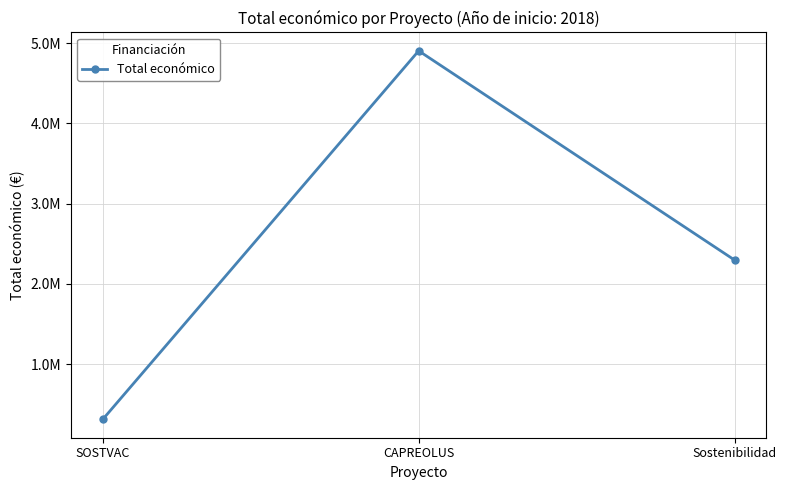

What is the ratio of the value at Sostenibilidad to the value at CAPREOLUS?

0.5